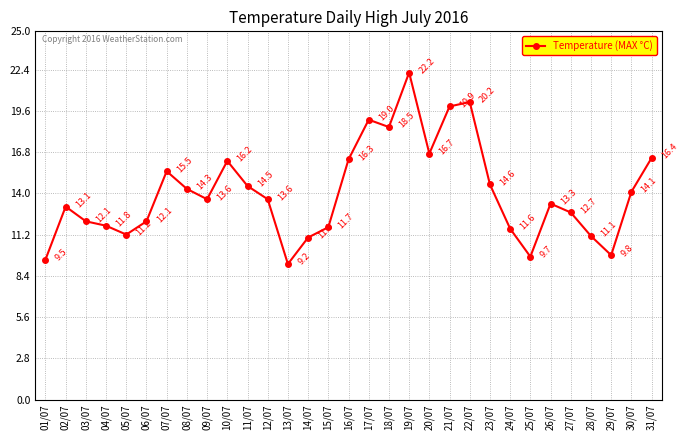

Where is the first local maximum?

02/07